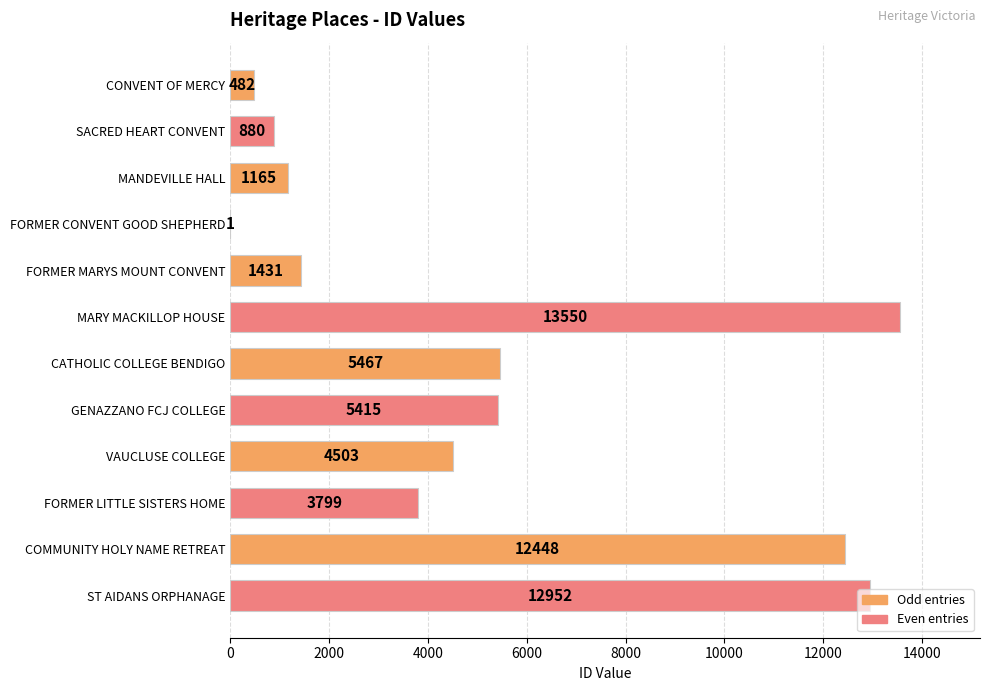

True or false: the data shows 7276 at GENAZZANO FCJ COLLEGE.

False